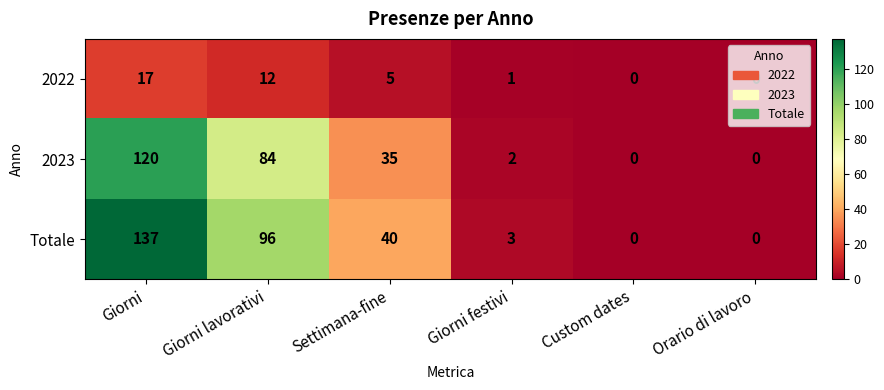

True or false: 2023 has a value of 0 at Orario di lavoro.

True